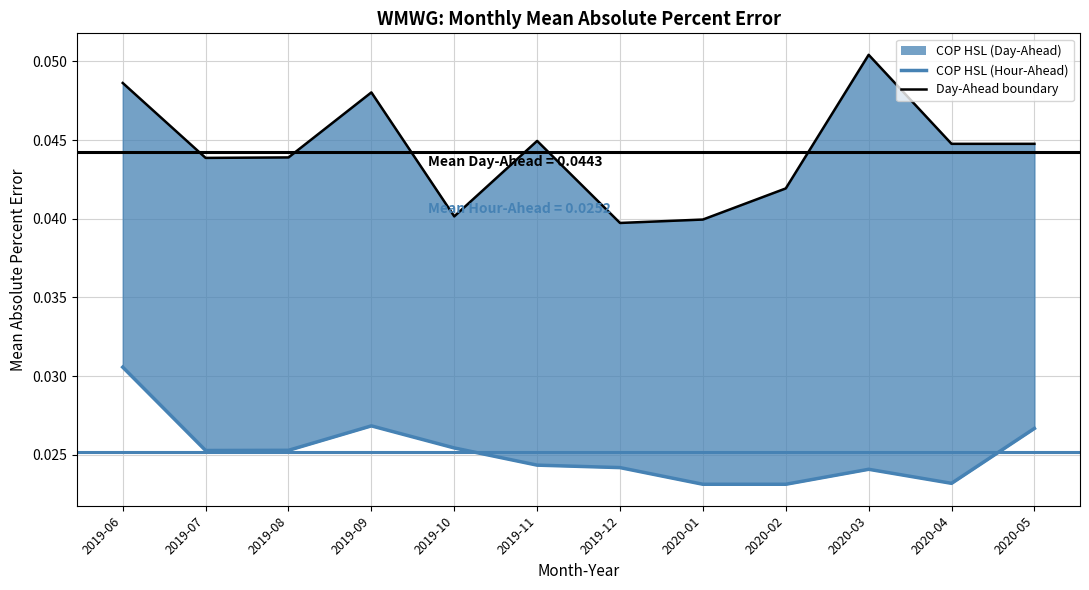

At how many categories does at least one series exceed 0?

12